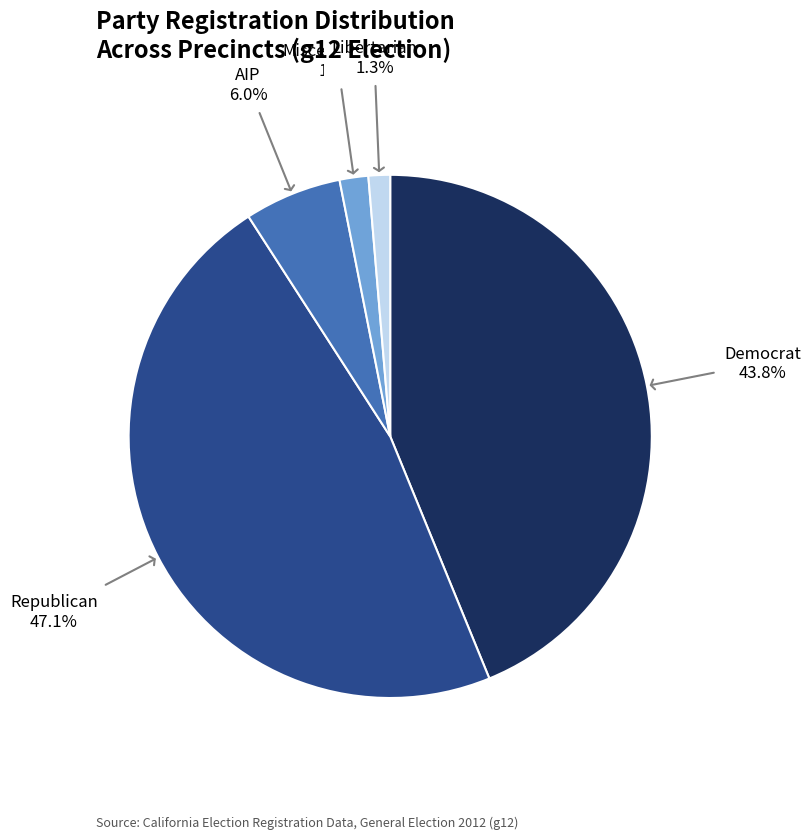

What is the total percentage of Miscellaneous and Libertarian?

3.1%